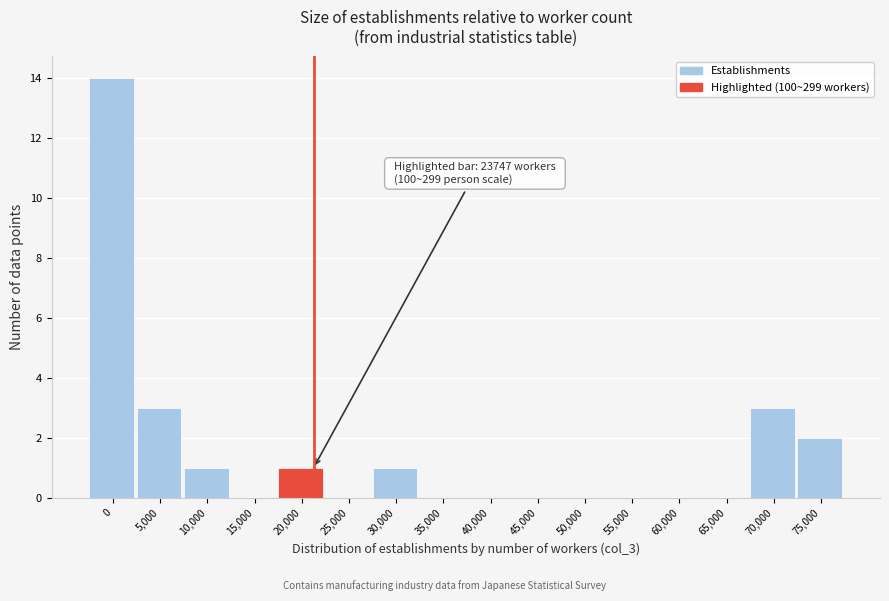

Reading right to left, transcribe all the data shown in this chart.

75,000=2	70,000=3	65,000=0	60,000=0	55,000=0	50,000=0	45,000=0	40,000=0	35,000=0	30,000=1	25,000=0	20,000=1	15,000=0	10,000=1	5,000=3	0=14